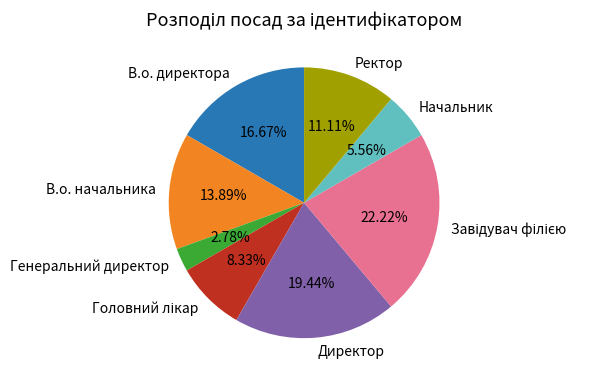

Approximately how many times larger is the value at Генеральний директор compared to В.о. начальника?

0.2